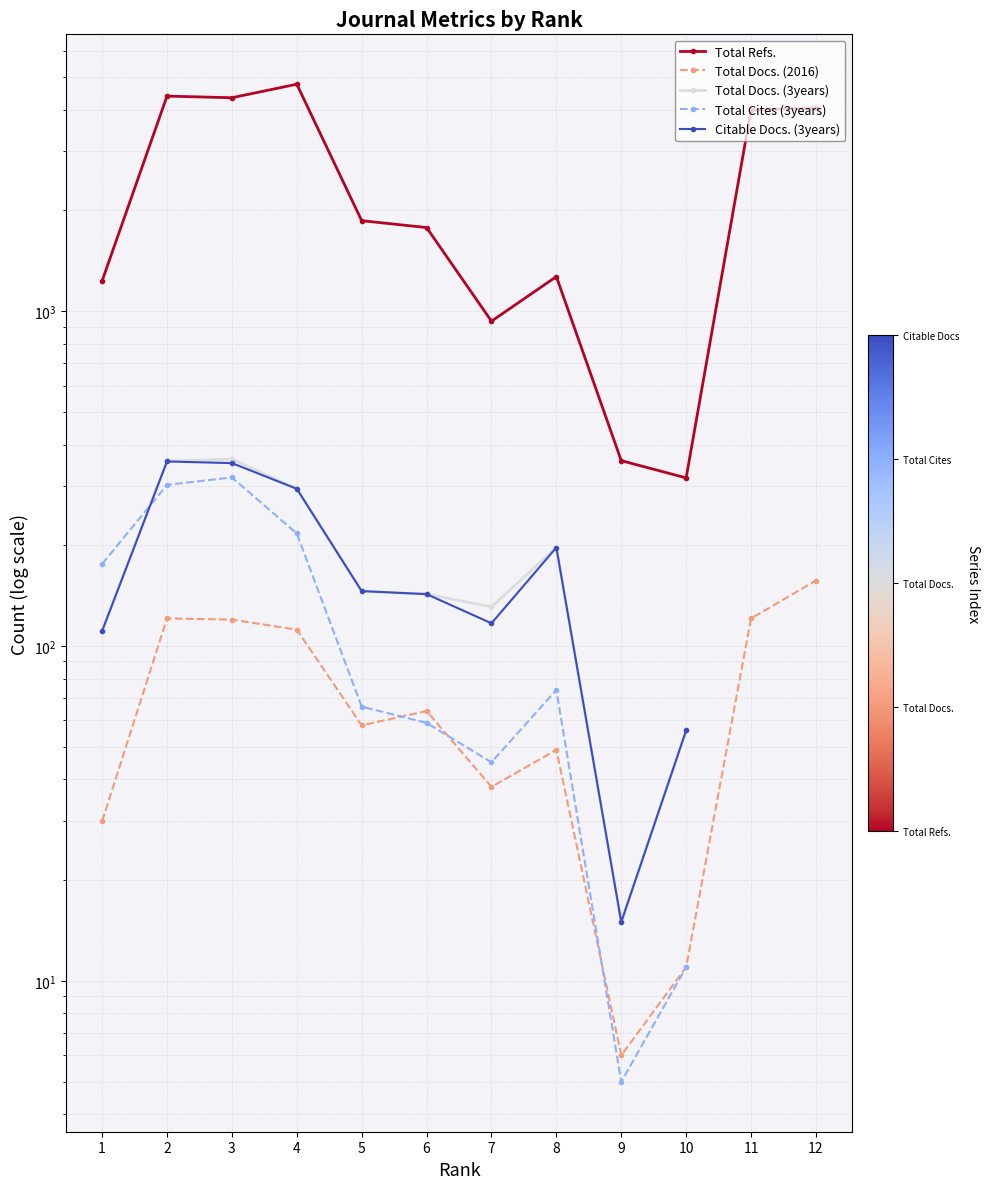

How many data points in Total Refs. are less than 1864?

6